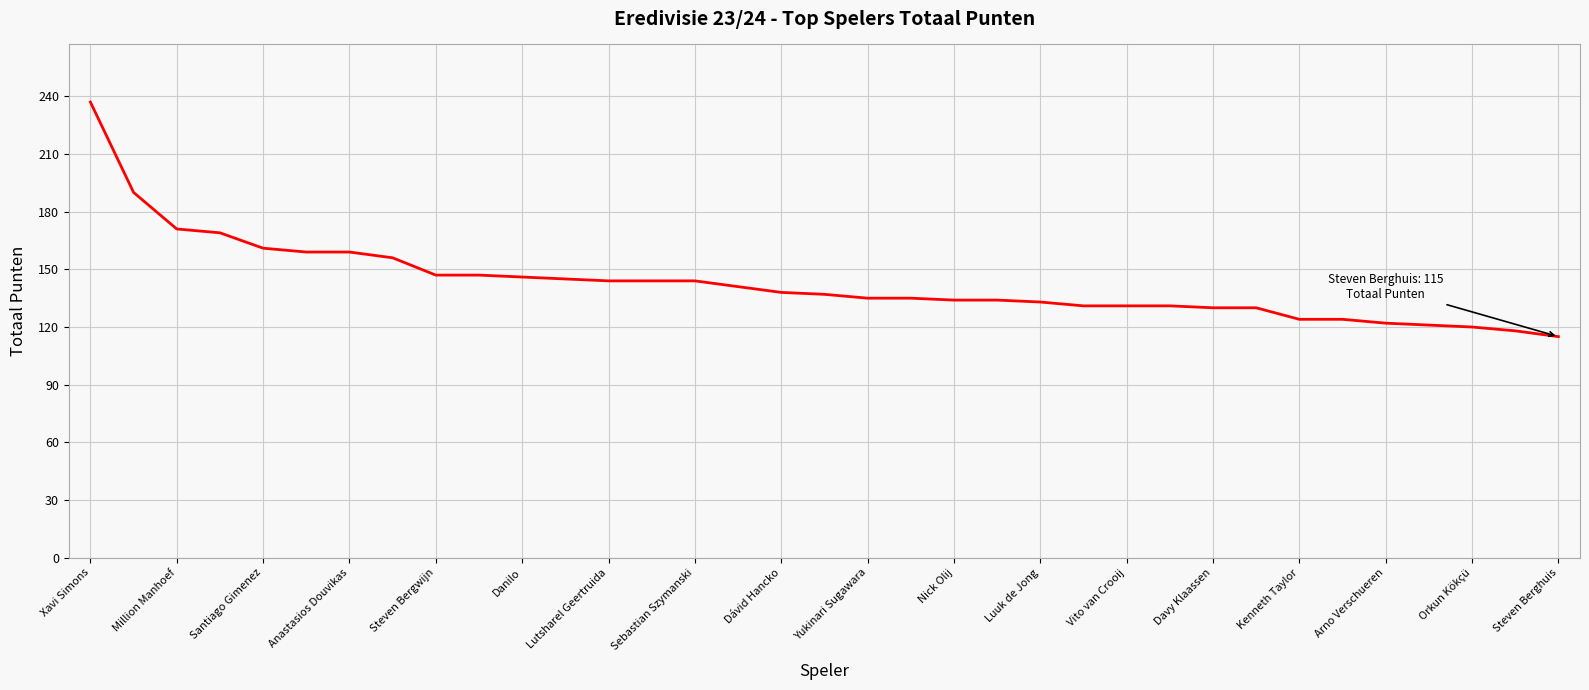

What value does the data have at Steven Berghuis, to the nearest 5?

115